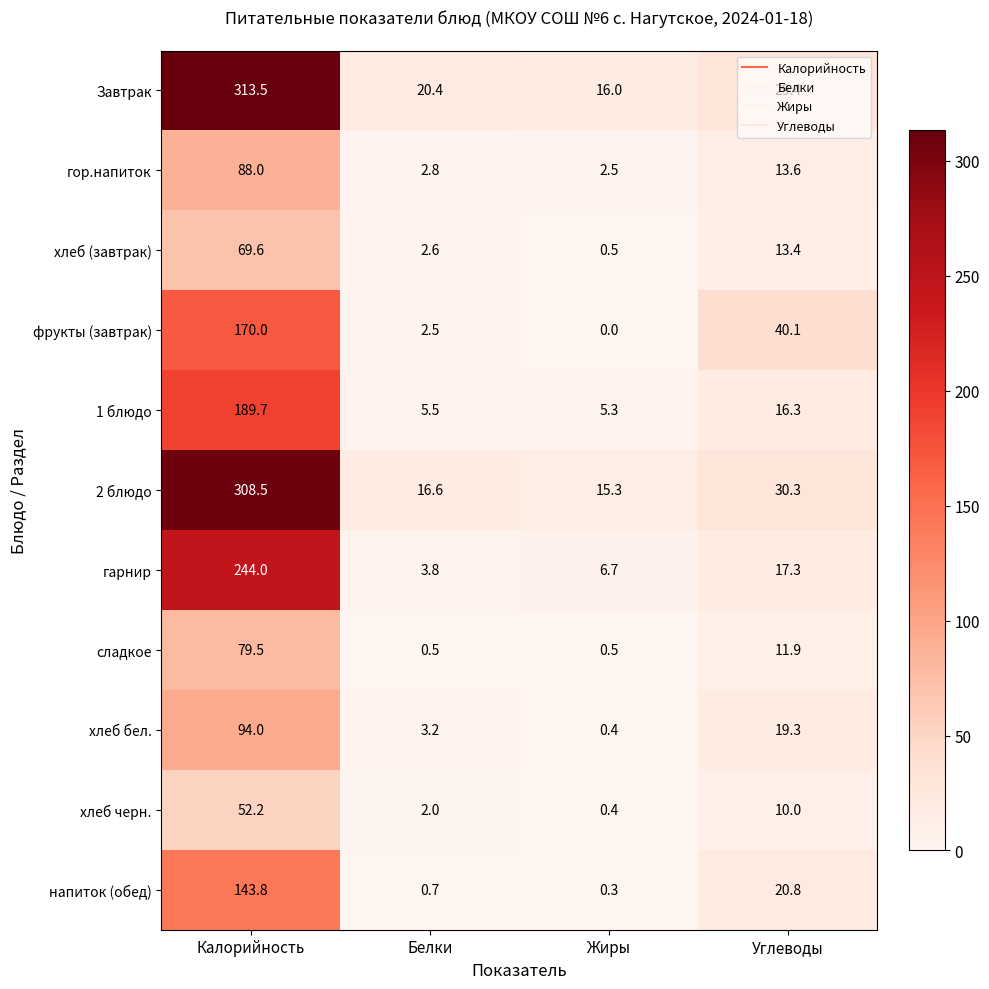

At which category is the sum across all series the highest?

Калорийность